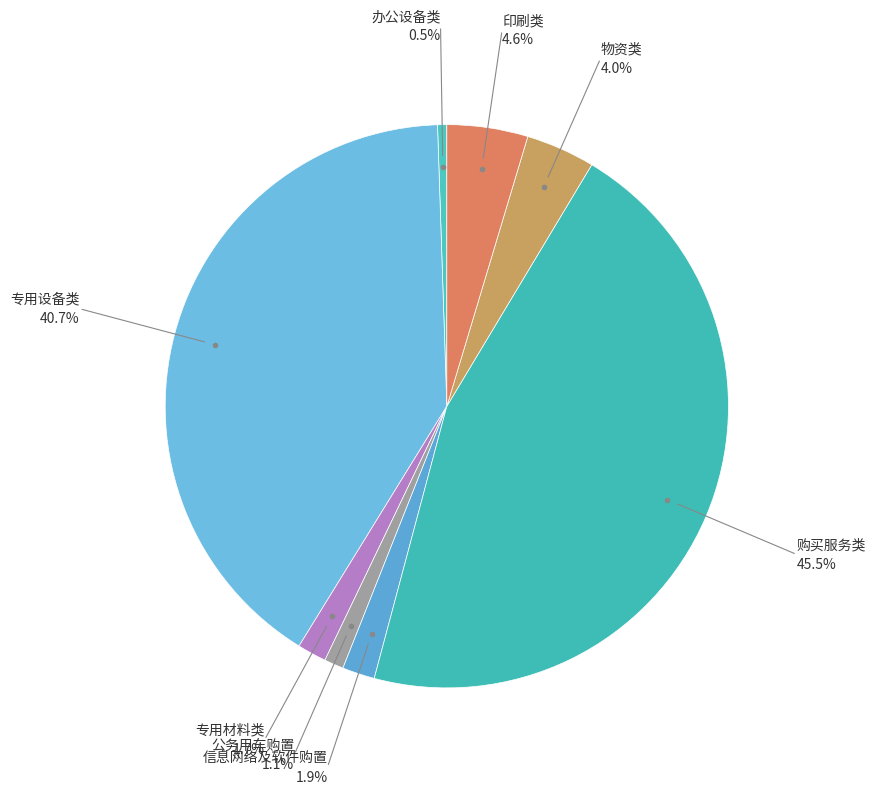

What is the smallest slice in the pie chart?

办公设备类